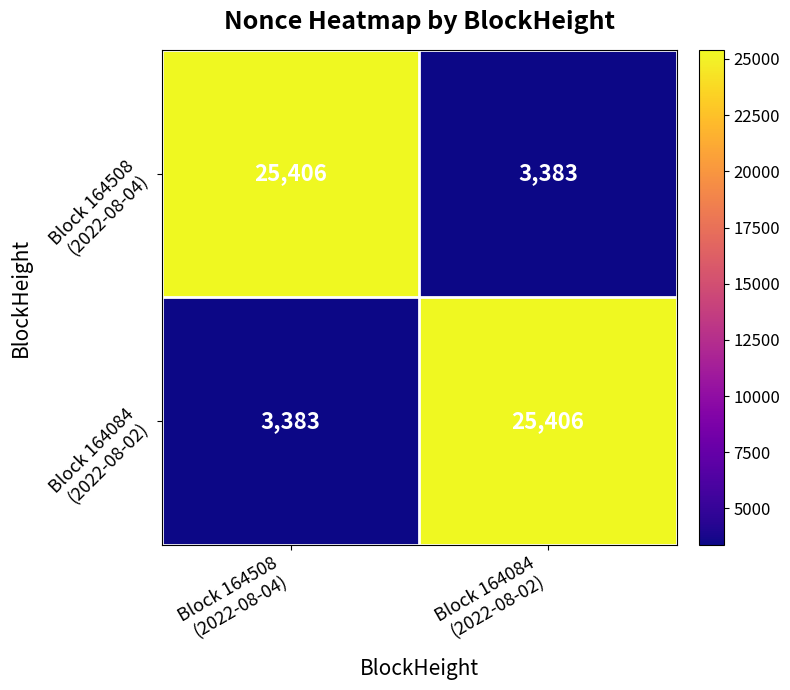

What is the greatest value displayed?

25406